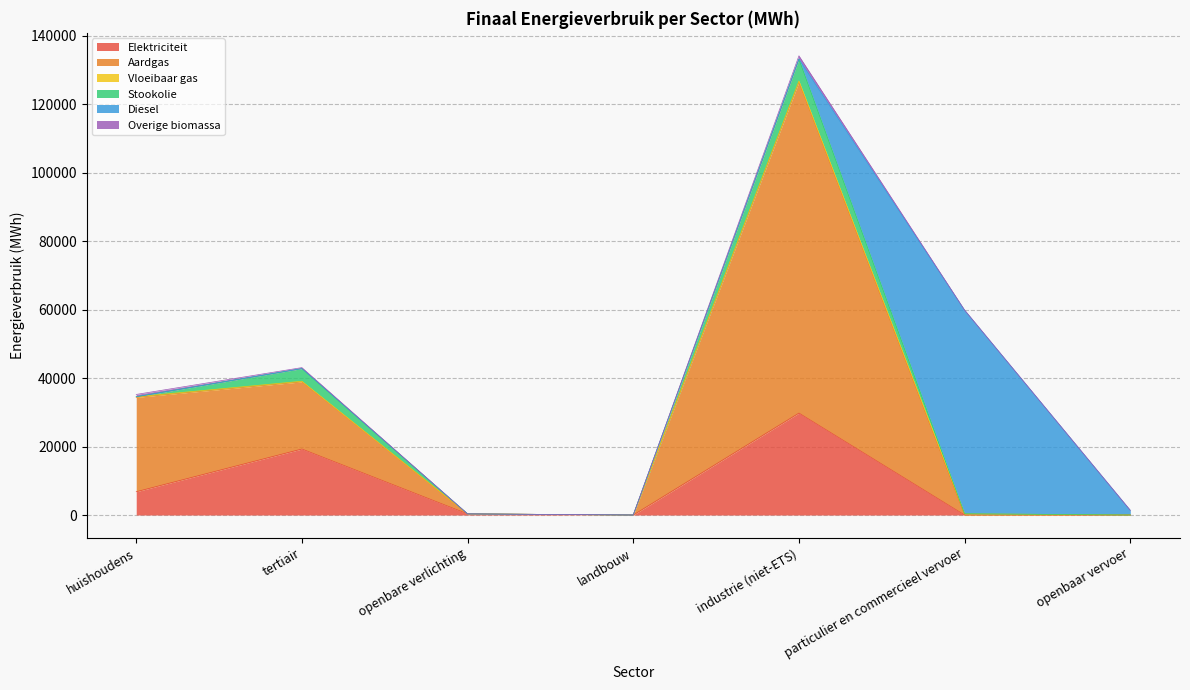

How many data points in Diesel are above 0?

2